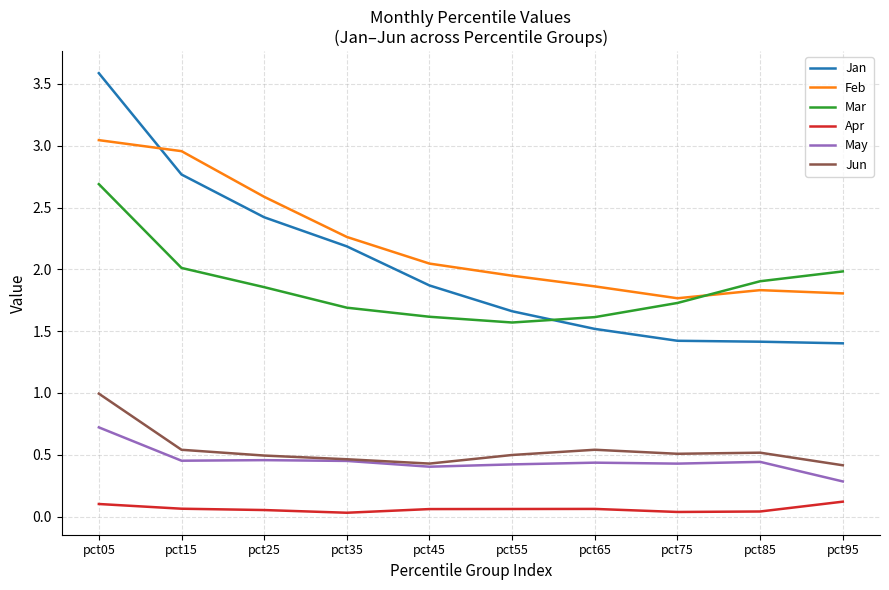

Which category has the highest value in the Jan series?

pct05